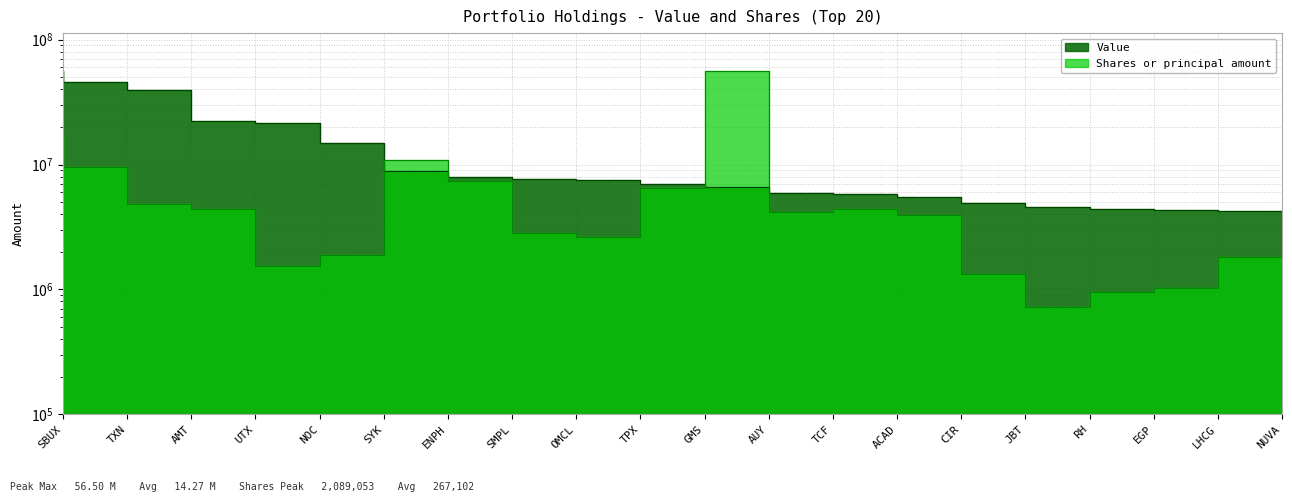

Between which two adjacent categories do Value and Shares or principal amount first intersect?

SYK and ENPH